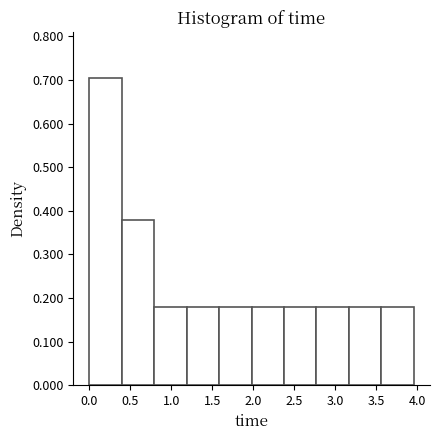

Reading left to right, list every bar in this chart as the range it spans on the x-axis followed by its height. Neither the bar edges nor the heights are printed on the chart, so give them approximately, as read against the axes.

0.00 to 0.40: 0.70
0.40 to 0.80: 0.38
0.80 to 1.20: 0.18
1.20 to 1.60: 0.18
1.60 to 2.00: 0.18
2.00 to 2.40: 0.18
2.40 to 2.75: 0.18
2.75 to 3.15: 0.18
3.15 to 3.55: 0.18
3.55 to 3.95: 0.18